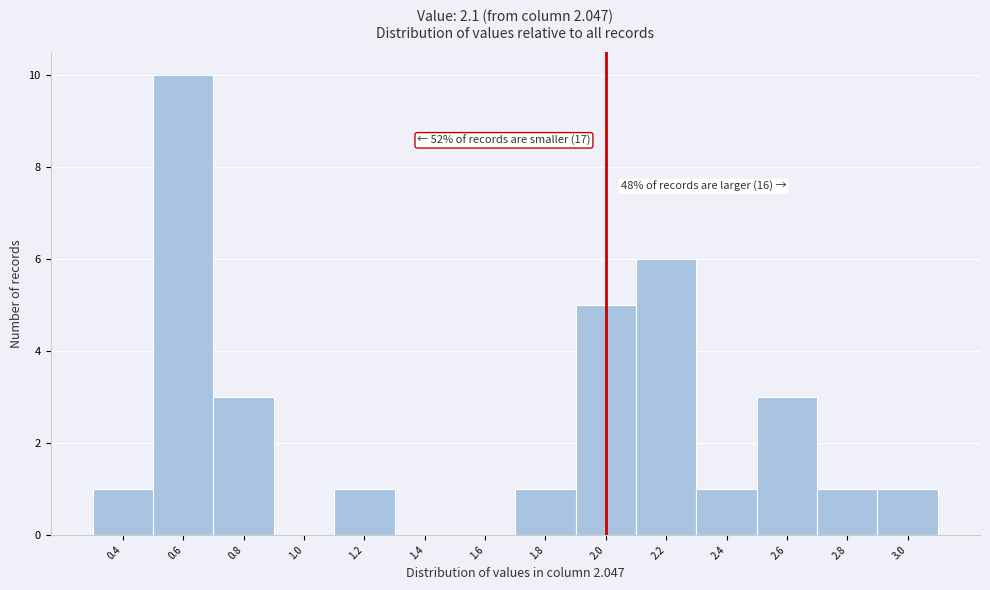

Reading right to left, what are all the values shown in this chart?

3.0=1	2.8=1	2.6=3	2.4=1	2.2=6	2.0=5	1.8=1	1.6=0	1.4=0	1.2=1	1.0=0	0.8=3	0.6=10	0.4=1